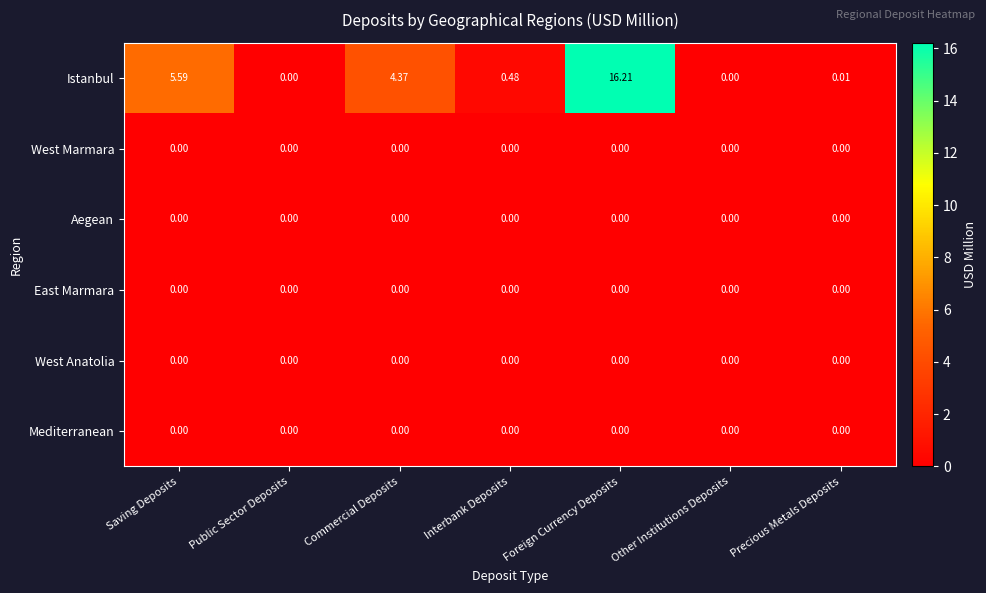

At how many categories does at least one series exceed 12?

1